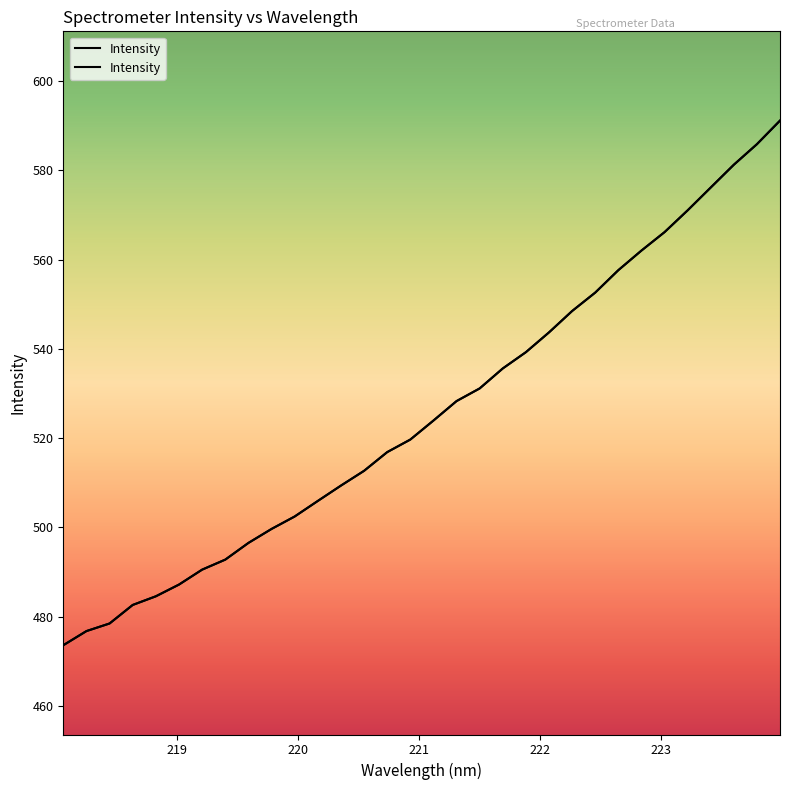

True or false: there are more than 2 points higher than both neighbors.

False